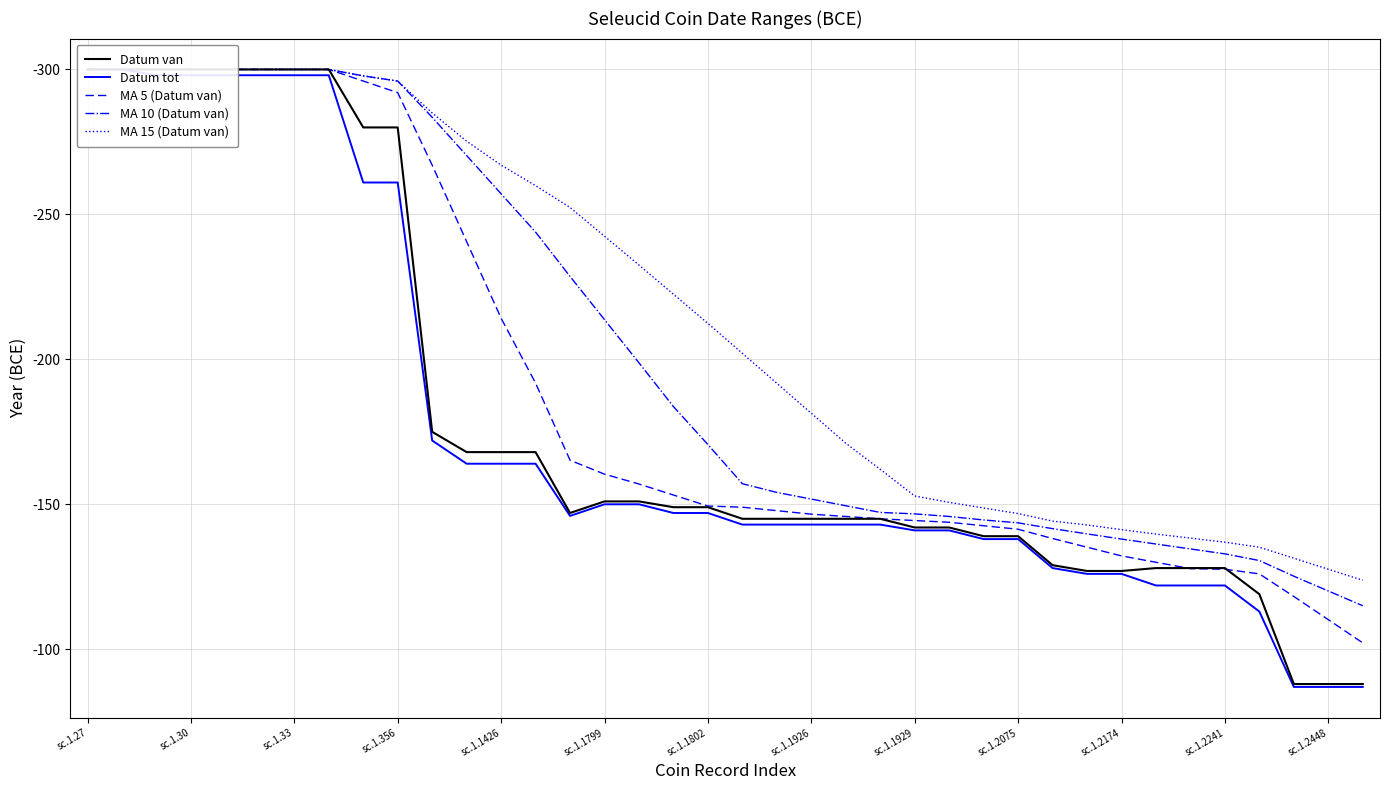

Which series has the widest spread of values?

Datum tot